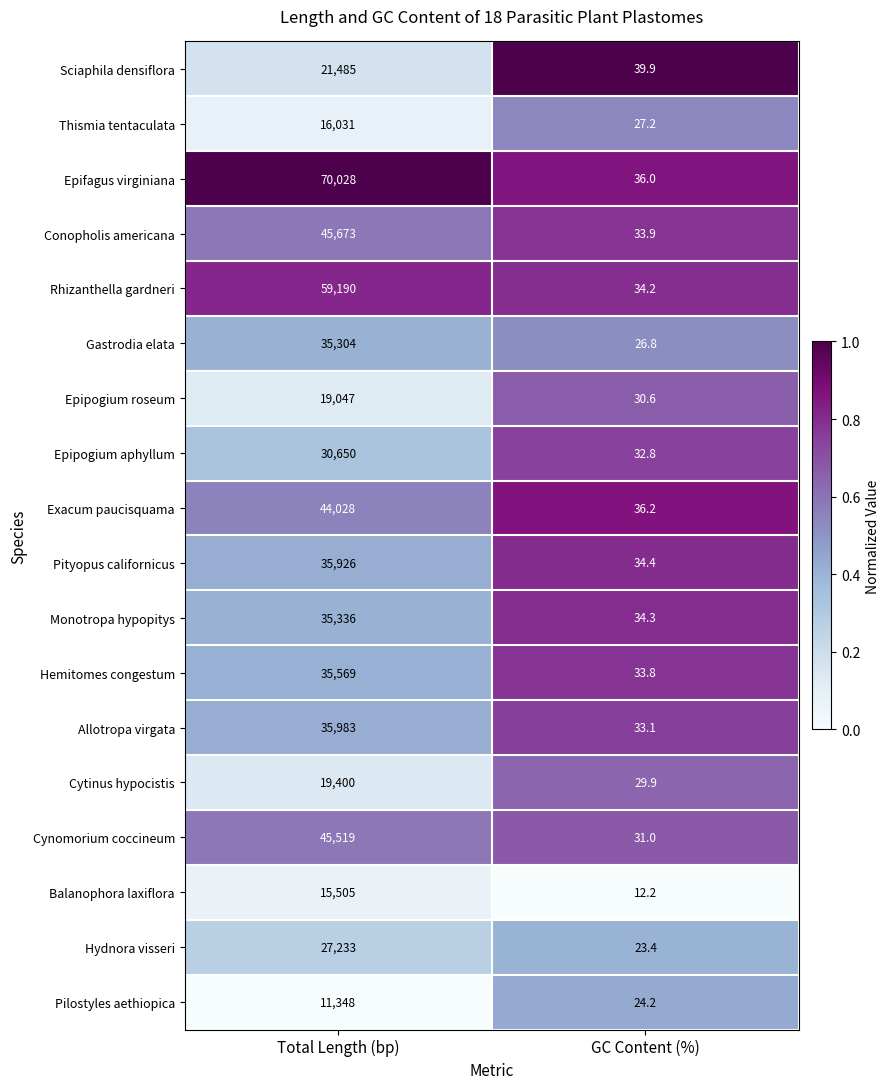

Read the Monotropa hypopitys value at Total Length (bp).

35336.0